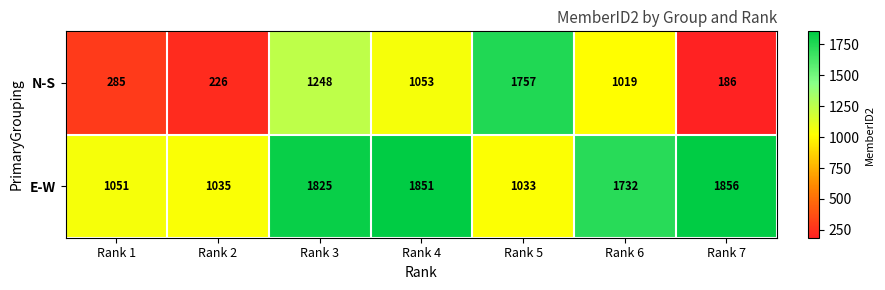

What is the approximate value of N-S at Rank 2, to the nearest 10?

230